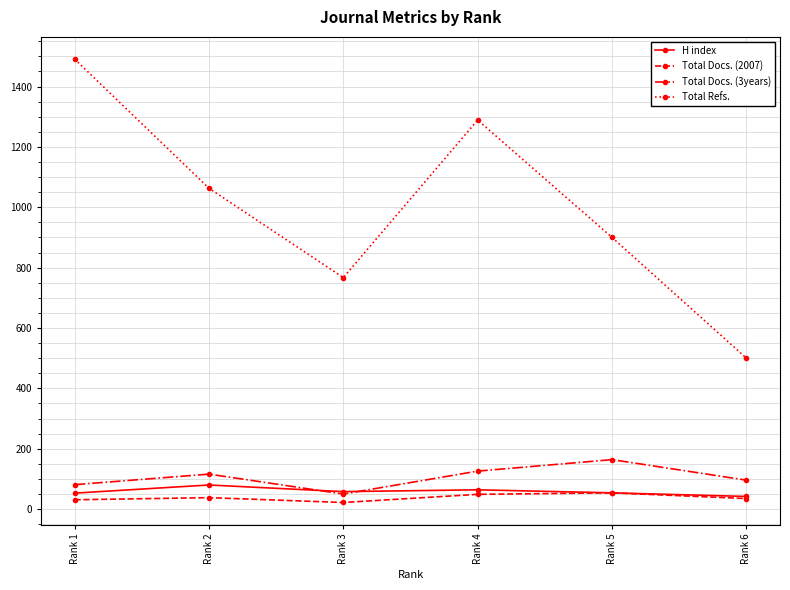

What is the difference between the maximum and minimum values in the Total Docs. (2007) series?

32